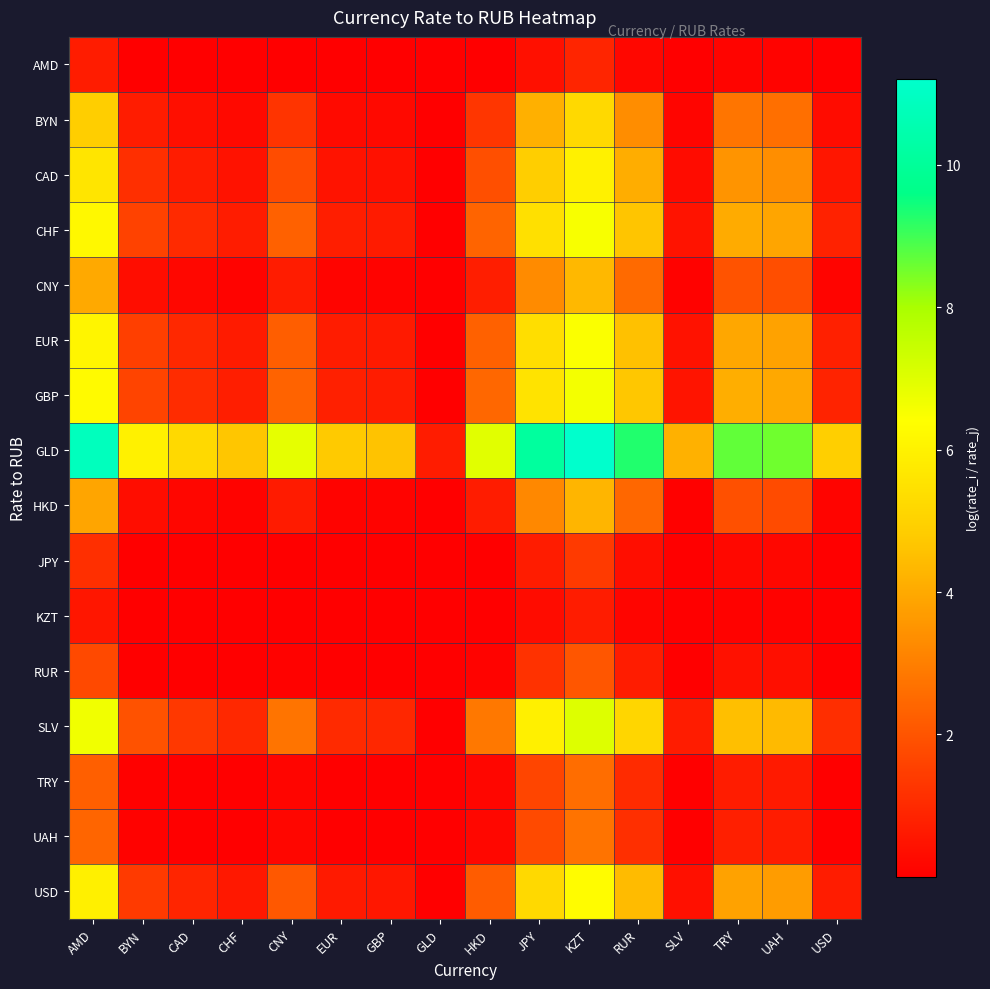

Reading right to left, transcribe all the data shown in this chart.

AMD: USD=0.0	UAH=0.1	TRY=0.1	SLV=0.0	RUR=0.2	KZT=0.9	JPY=0.4	HKD=0.0	GLD=0.0	GBP=0.0	EUR=0.0	CNY=0.0	CHF=0.0	CAD=0.0	BYN=0.0	AMD=0.7
BYN: USD=0.3	UAH=2.6	TRY=2.8	SLV=0.2	RUR=3.3	KZT=5.2	JPY=4.1	HKD=1.3	GLD=0.0	GBP=0.2	EUR=0.3	CNY=1.2	CHF=0.2	CAD=0.4	BYN=0.7	AMD=4.9
CAD: USD=0.5	UAH=3.3	TRY=3.5	SLV=0.3	RUR=4.1	KZT=6.0	JPY=4.9	HKD=1.9	GLD=0.0	GBP=0.4	EUR=0.5	CNY=1.8	CHF=0.4	CAD=0.7	BYN=1.1	AMD=5.6
CHF: USD=0.8	UAH=3.9	TRY=4.0	SLV=0.5	RUR=4.6	KZT=6.5	JPY=5.5	HKD=2.4	GLD=0.0	GBP=0.7	EUR=0.7	CNY=2.3	CHF=0.7	CAD=1.0	BYN=1.6	AMD=6.2
CNY: USD=0.1	UAH=1.9	TRY=2.0	SLV=0.1	RUR=2.5	KZT=4.4	JPY=3.3	HKD=0.7	GLD=0.0	GBP=0.1	EUR=0.1	CNY=0.7	CHF=0.1	CAD=0.2	BYN=0.3	AMD=4.0
EUR: USD=0.8	UAH=3.8	TRY=4.0	SLV=0.4	RUR=4.6	KZT=6.5	JPY=5.4	HKD=2.3	GLD=0.0	GBP=0.6	EUR=0.7	CNY=2.2	CHF=0.7	CAD=1.0	BYN=1.5	AMD=6.1
GBP: USD=0.8	UAH=4.0	TRY=4.1	SLV=0.5	RUR=4.7	KZT=6.6	JPY=5.5	HKD=2.4	GLD=0.0	GBP=0.7	EUR=0.8	CNY=2.4	CHF=0.7	CAD=1.1	BYN=1.6	AMD=6.2
GLD: USD=4.9	UAH=8.5	TRY=8.7	SLV=4.2	RUR=9.3	KZT=11.2	JPY=10.1	HKD=6.9	GLD=0.7	GBP=4.6	EUR=4.8	CNY=6.9	CHF=4.7	CAD=5.2	BYN=6.0	AMD=10.8
HKD: USD=0.1	UAH=1.8	TRY=1.9	SLV=0.1	RUR=2.4	KZT=4.3	JPY=3.2	HKD=0.7	GLD=0.0	GBP=0.1	EUR=0.1	CNY=0.7	CHF=0.1	CAD=0.2	BYN=0.3	AMD=3.9
JPY: USD=0.0	UAH=0.2	TRY=0.2	SLV=0.0	RUR=0.4	KZT=1.4	JPY=0.7	HKD=0.0	GLD=0.0	GBP=0.0	EUR=0.0	CNY=0.0	CHF=0.0	CAD=0.0	BYN=0.0	AMD=1.1
KZT: USD=0.0	UAH=0.1	TRY=0.1	SLV=0.0	RUR=0.1	KZT=0.7	JPY=0.3	HKD=0.0	GLD=0.0	GBP=0.0	EUR=0.0	CNY=0.0	CHF=0.0	CAD=0.0	BYN=0.0	AMD=0.5
RUR: USD=0.0	UAH=0.4	TRY=0.4	SLV=0.0	RUR=0.7	KZT=2.0	JPY=1.2	HKD=0.1	GLD=0.0	GBP=0.0	EUR=0.0	CNY=0.1	CHF=0.0	CAD=0.0	BYN=0.0	AMD=1.7
SLV: USD=1.1	UAH=4.4	TRY=4.5	SLV=0.7	RUR=5.1	KZT=7.0	JPY=5.9	HKD=2.8	GLD=0.0	GBP=0.9	EUR=1.0	CNY=2.8	CHF=1.0	CAD=1.4	BYN=2.0	AMD=6.7
TRY: USD=0.0	UAH=0.6	TRY=0.7	SLV=0.0	RUR=1.0	KZT=2.6	JPY=1.6	HKD=0.2	GLD=0.0	GBP=0.0	EUR=0.0	CNY=0.2	CHF=0.0	CAD=0.0	BYN=0.1	AMD=2.3
UAH: USD=0.0	UAH=0.7	TRY=0.8	SLV=0.0	RUR=1.1	KZT=2.7	JPY=1.8	HKD=0.2	GLD=0.0	GBP=0.0	EUR=0.0	CNY=0.2	CHF=0.0	CAD=0.0	BYN=0.1	AMD=2.4
USD: USD=0.7	UAH=3.7	TRY=3.8	SLV=0.4	RUR=4.4	KZT=6.3	JPY=5.2	HKD=2.2	GLD=0.0	GBP=0.6	EUR=0.6	CNY=2.1	CHF=0.6	CAD=0.9	BYN=1.4	AMD=5.9